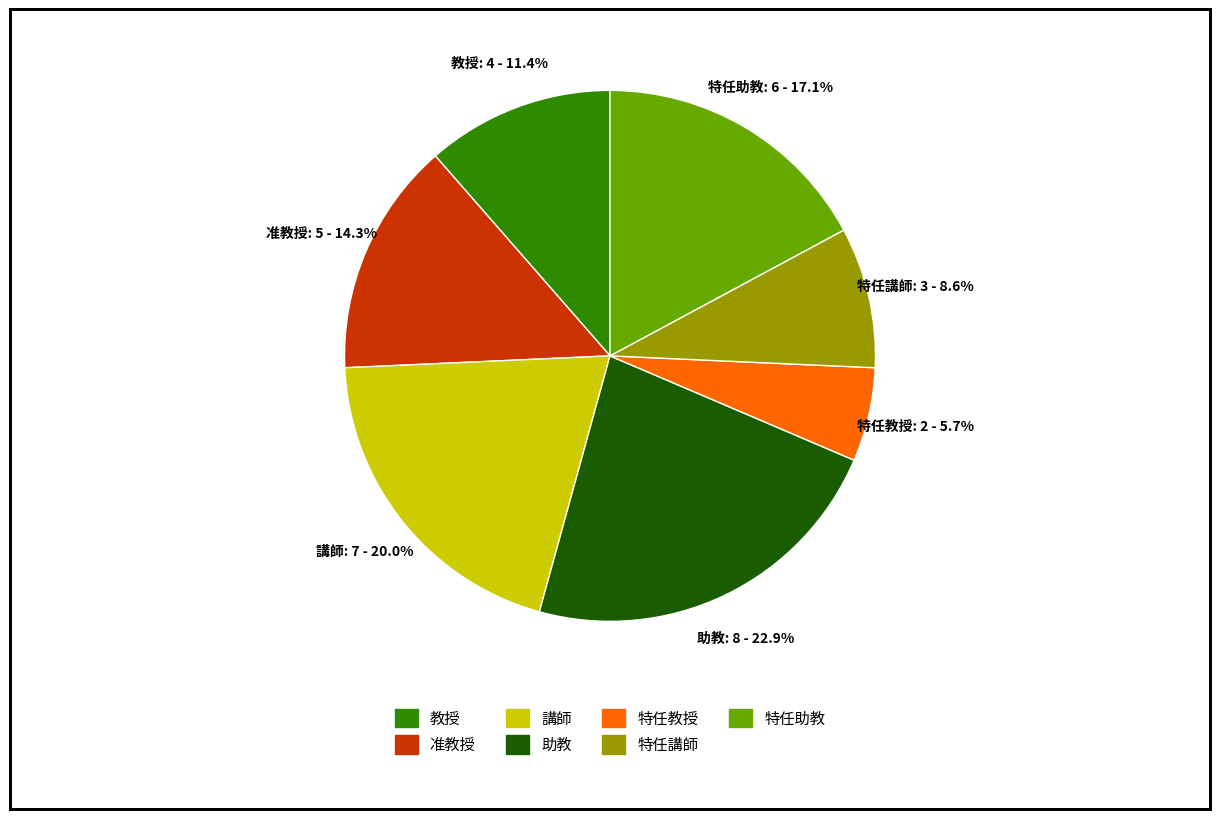

True or false: 准教授 accounts for 14% of the total.

True